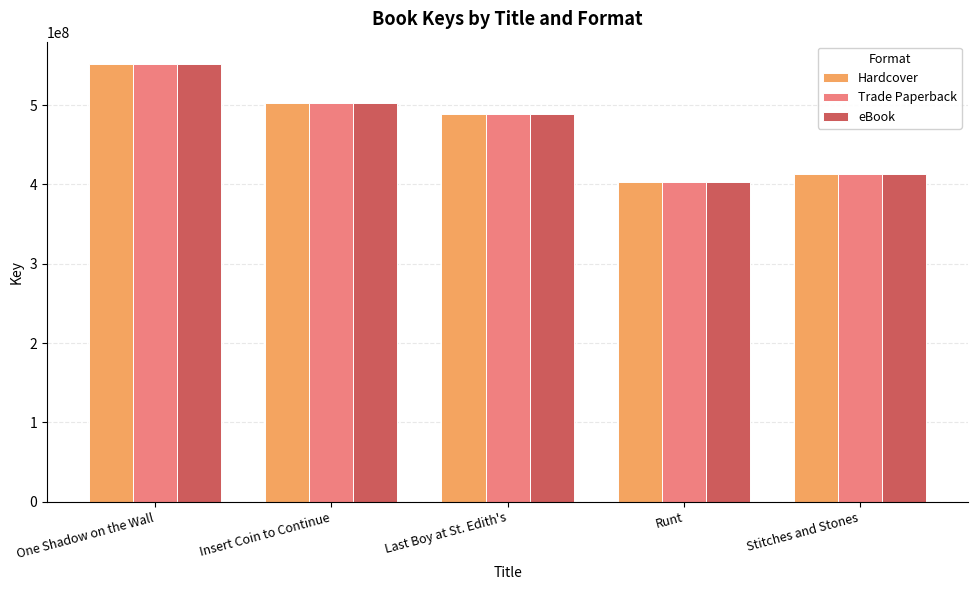

What is the sum of the eBook values at Runt and Insert Coin to Continue?

905269737